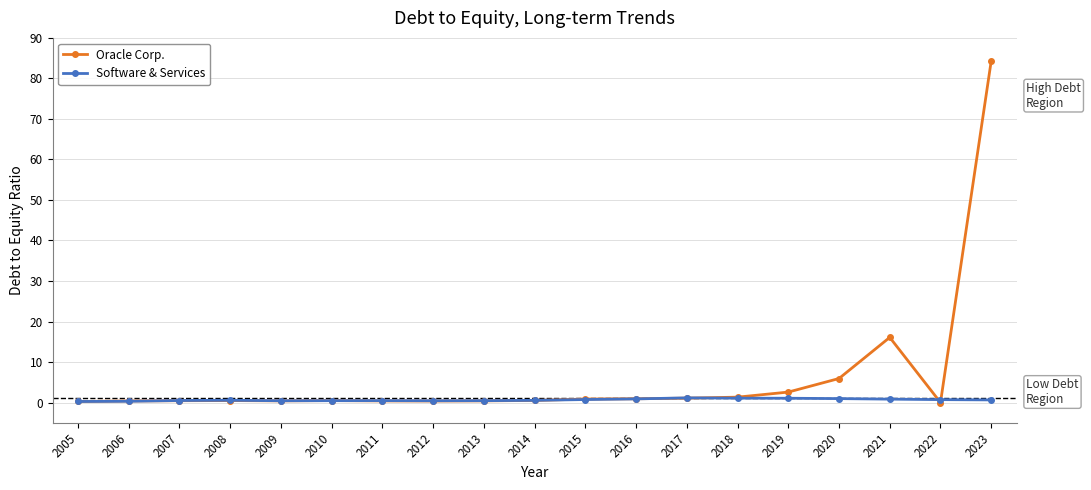

List the series in order of their overall mean, highest first.

Oracle Corp., Software & Services